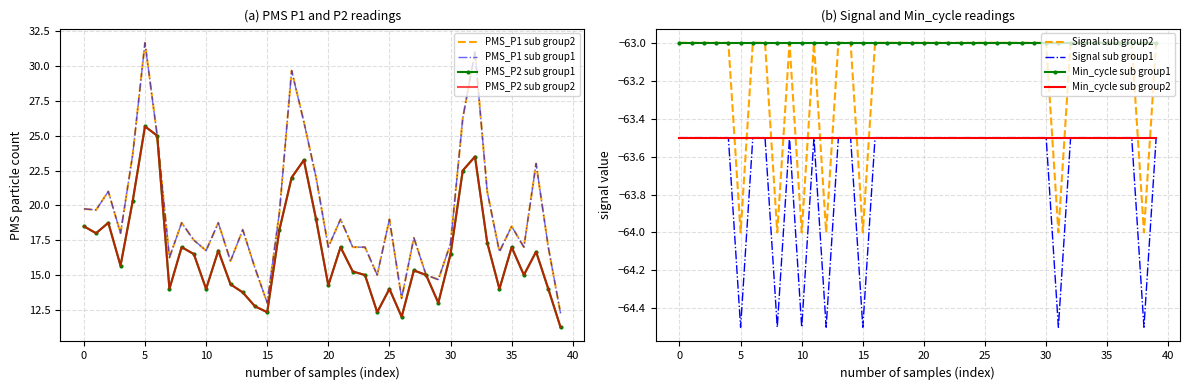

True or false: Min_cycle sub group2 and Min_cycle sub group1 intersect in this chart.

False